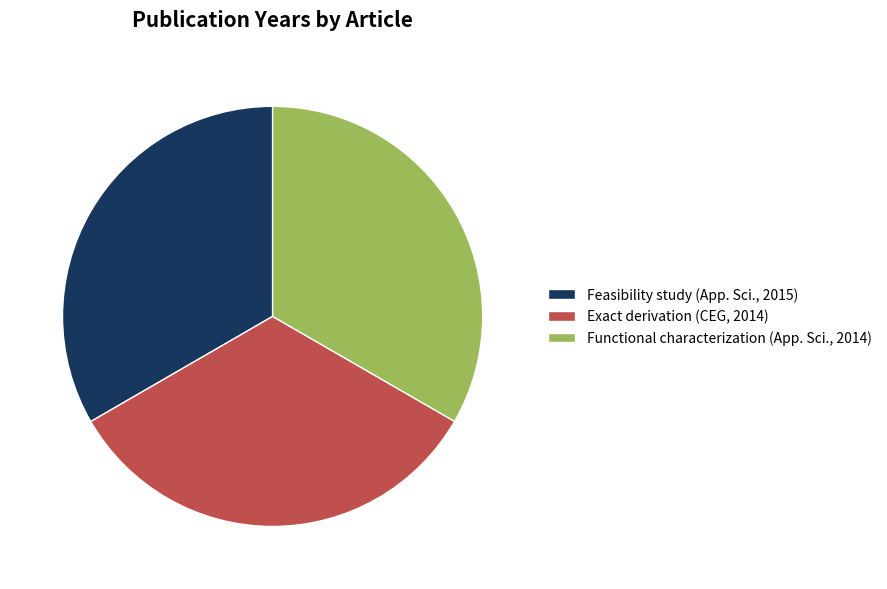

Approximately how many times larger is the value at Exact derivation (CEG, 2014) compared to Functional characterization (App. Sci., 2014)?

1.0